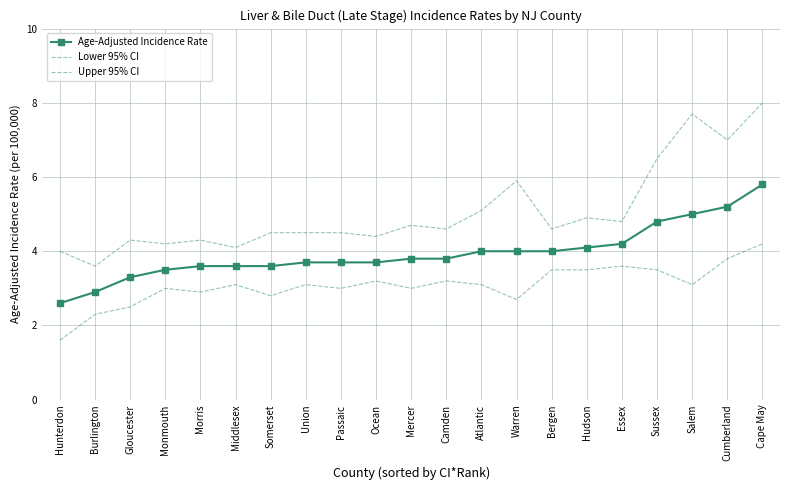

List the series in order of their overall mean, lowest first.

Lower 95% CI, Age-Adjusted Incidence Rate, Upper 95% CI